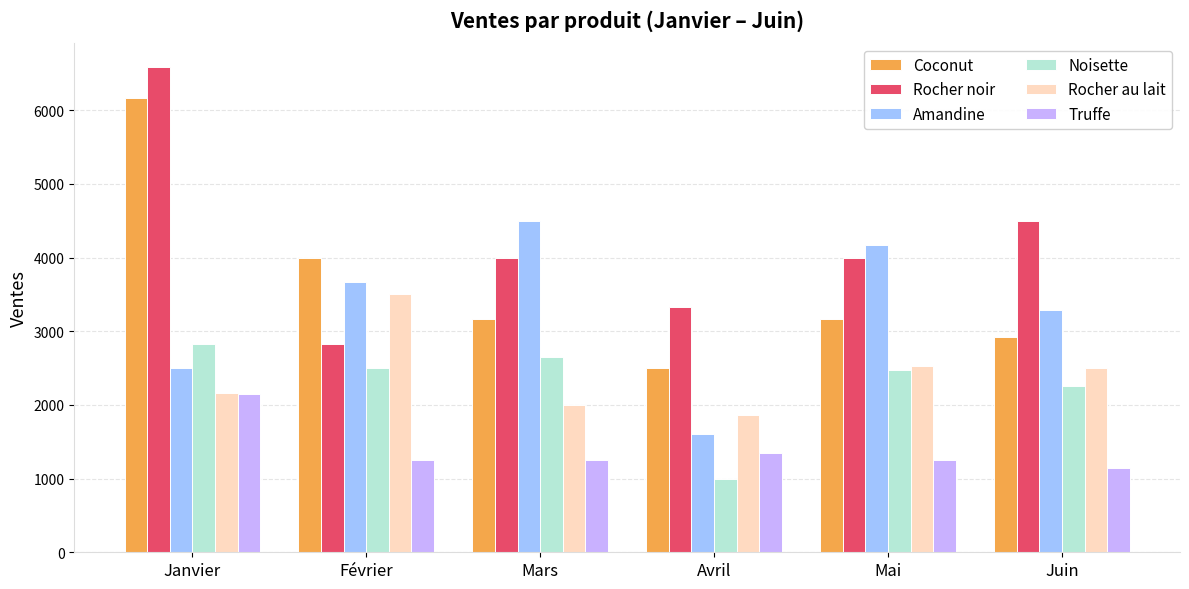

What is the total value across all series at Février?

17750.0